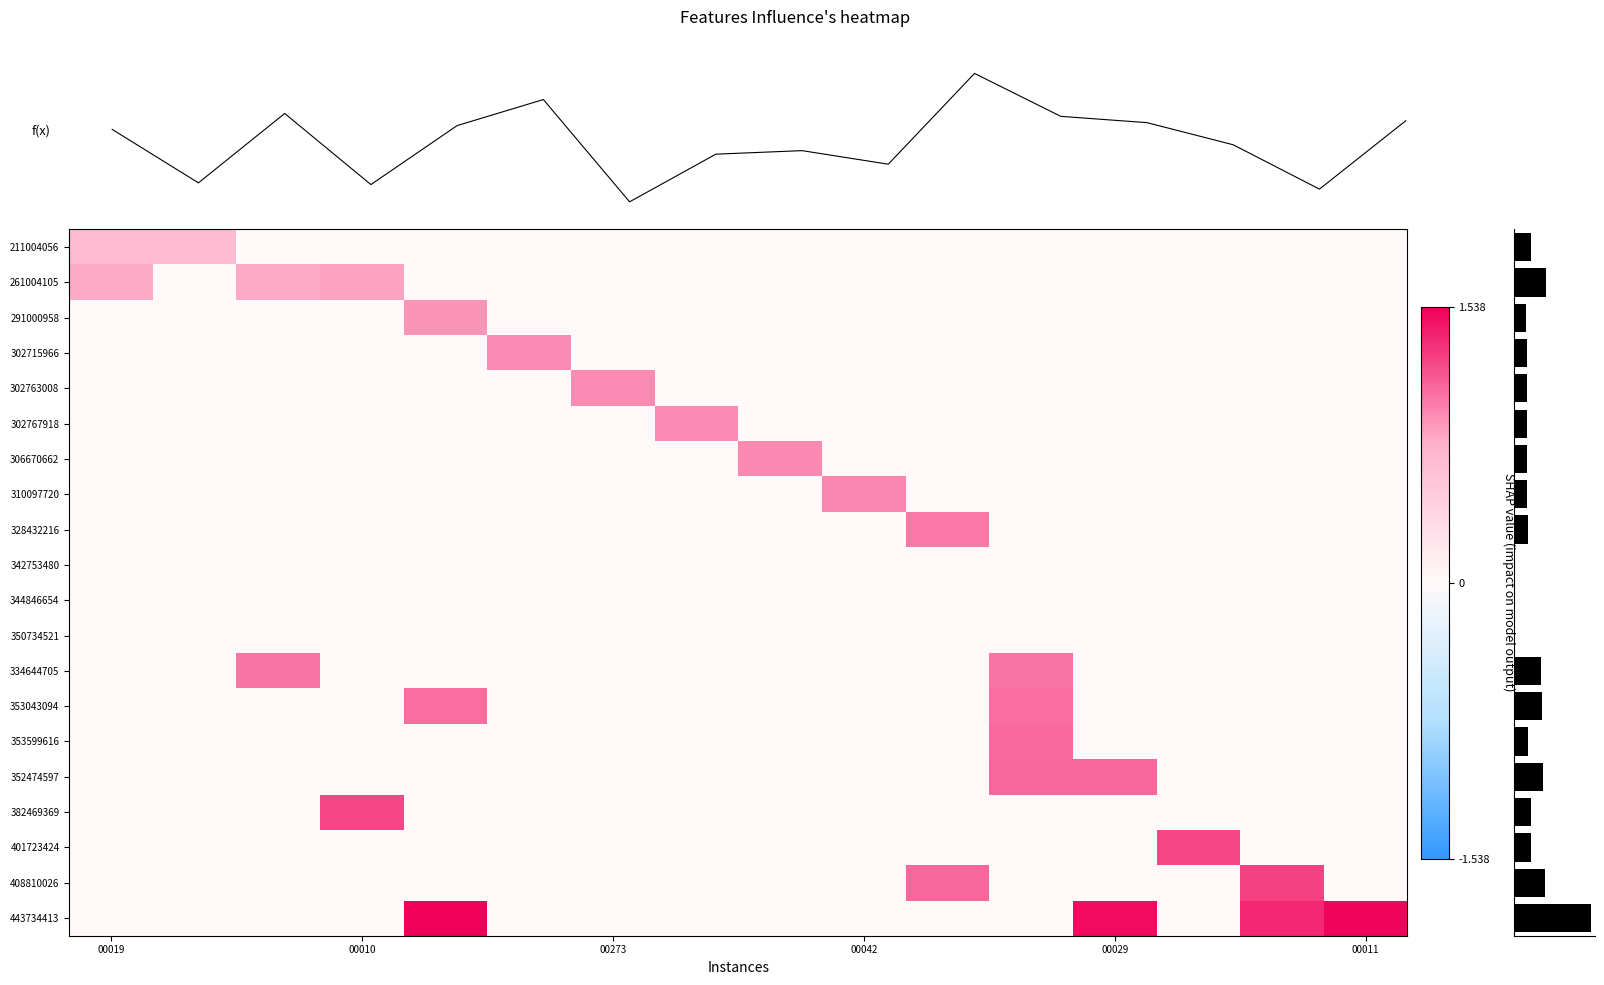

What is the maximum value shown in the chart?

1.5